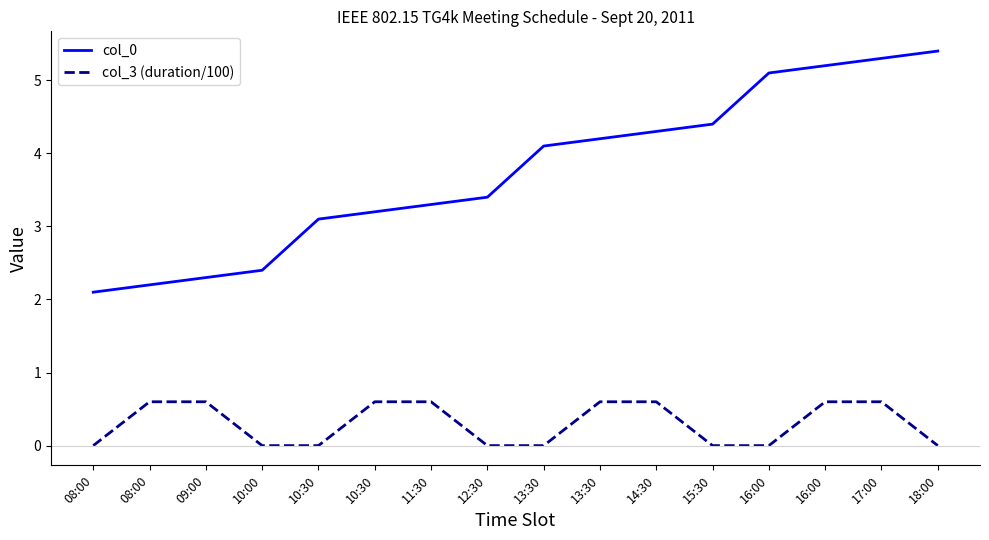

Which series has the largest total across all categories?

col_0